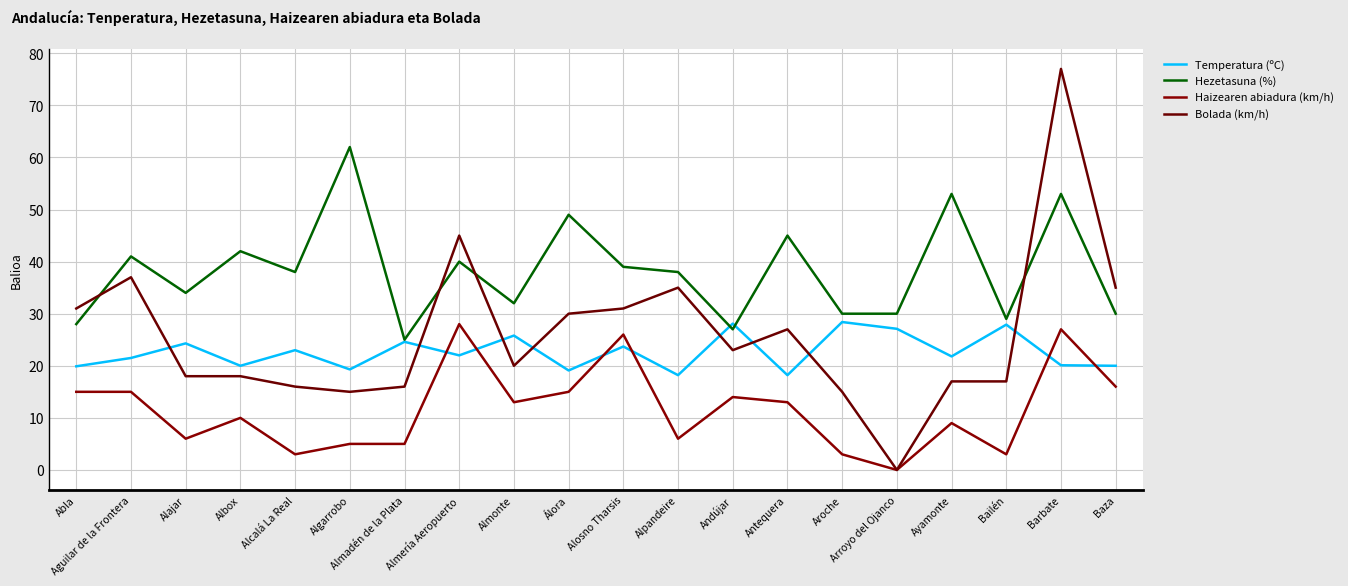

At which label does Haizearen abiadura (km/h) first exceed 13?

Abla